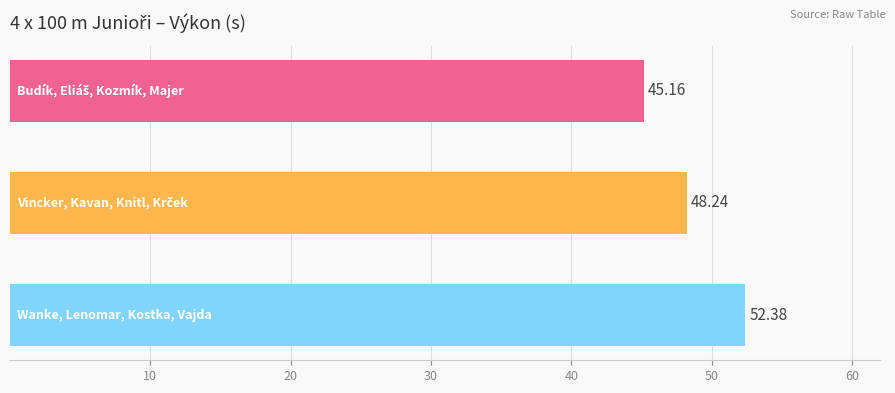

What is the smallest value displayed?

45.2